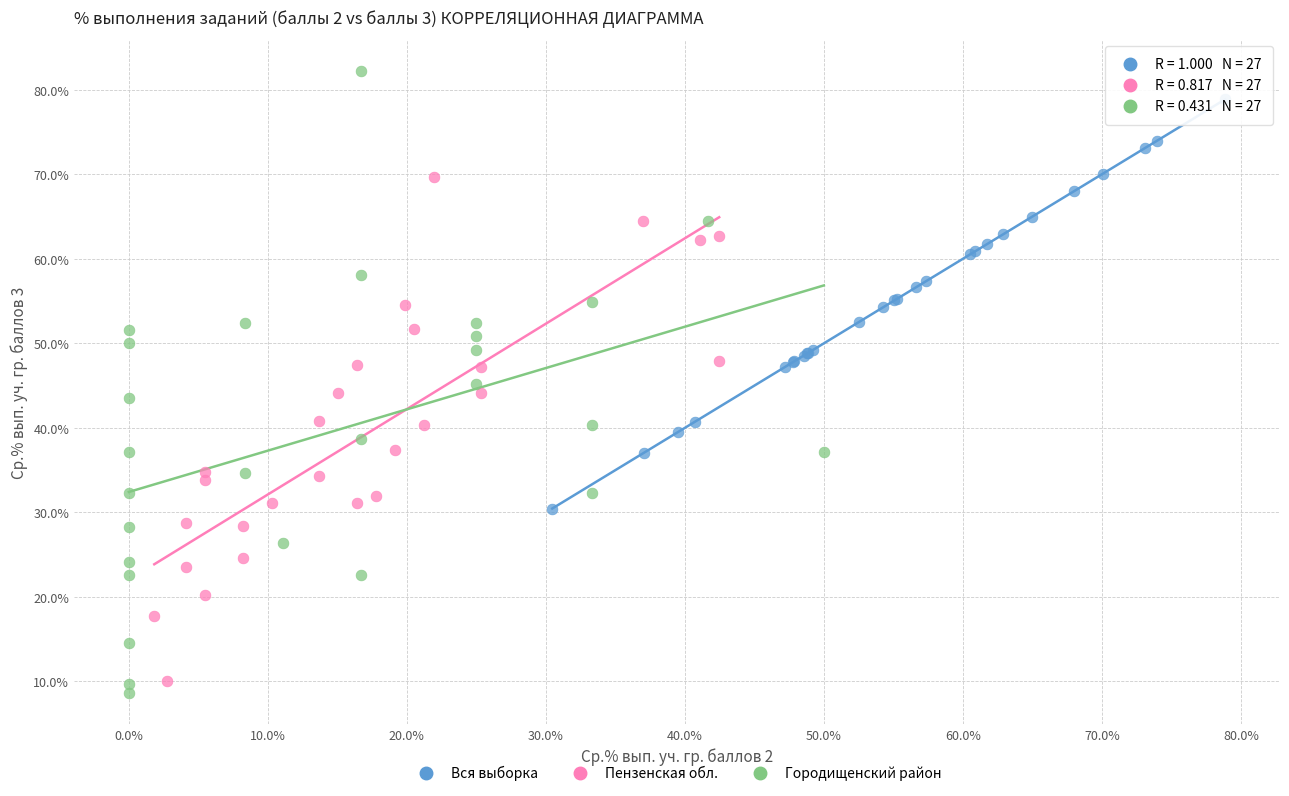

Which series contains the highest Y value?

Городищенский район